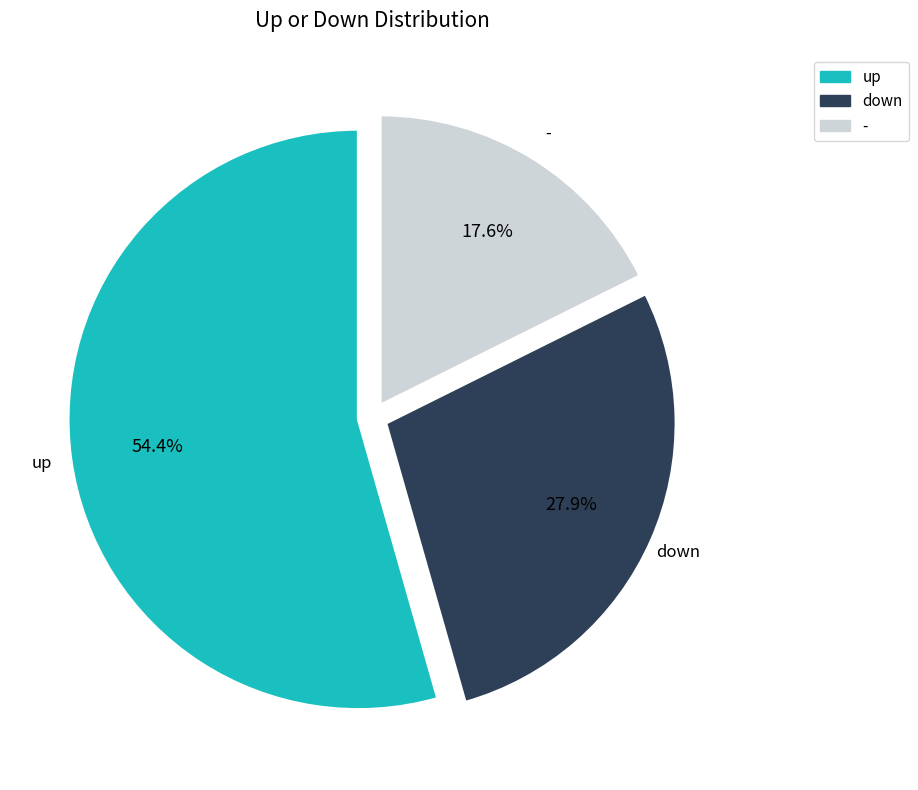

What is the smallest slice in the pie chart?

-